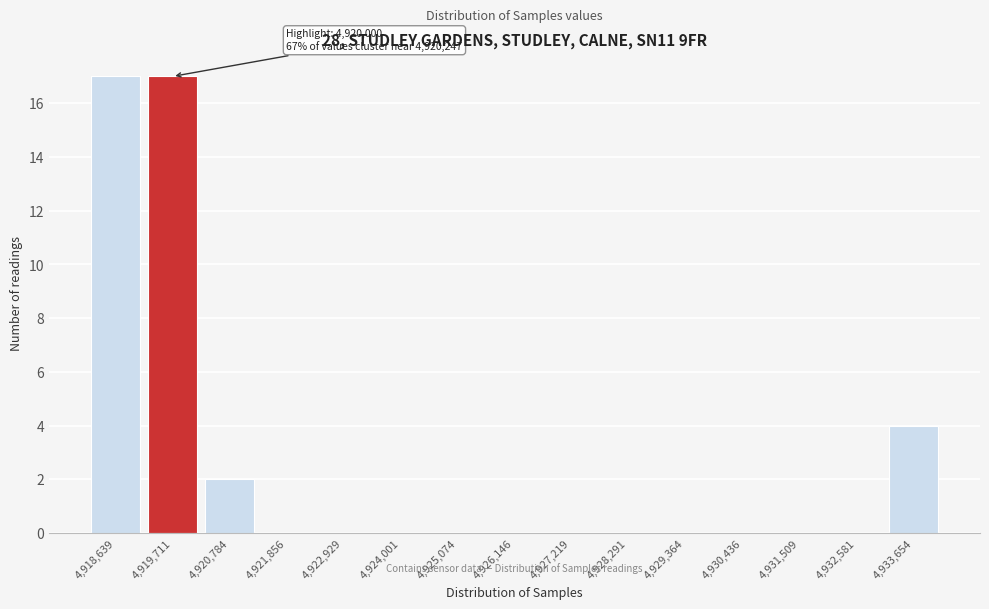

Reading right to left, what are all the values shown in this chart?

4,933,654=4	4,932,581=0	4,931,509=0	4,930,436=0	4,929,364=0	4,928,291=0	4,927,219=0	4,926,146=0	4,925,074=0	4,924,001=0	4,922,929=0	4,921,856=0	4,920,784=2	4,919,711=17	4,918,639=17